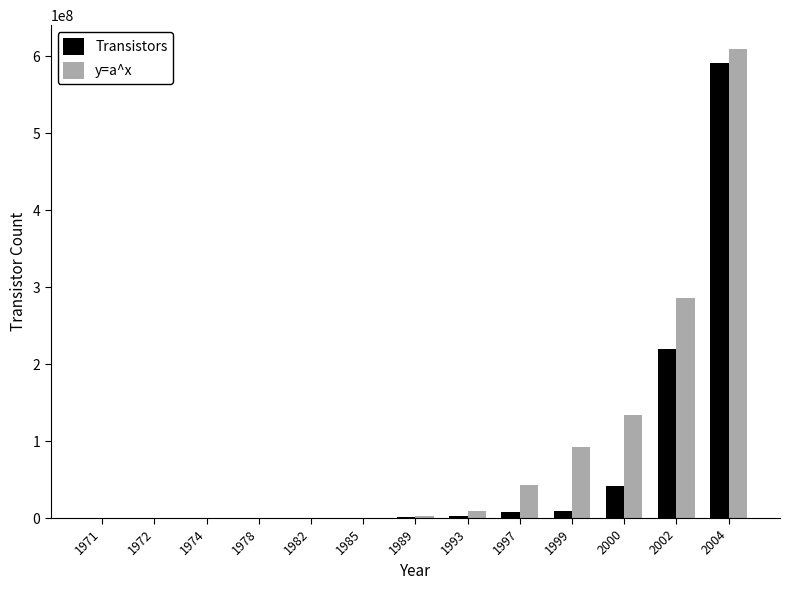

How many groups of bars are there?

13